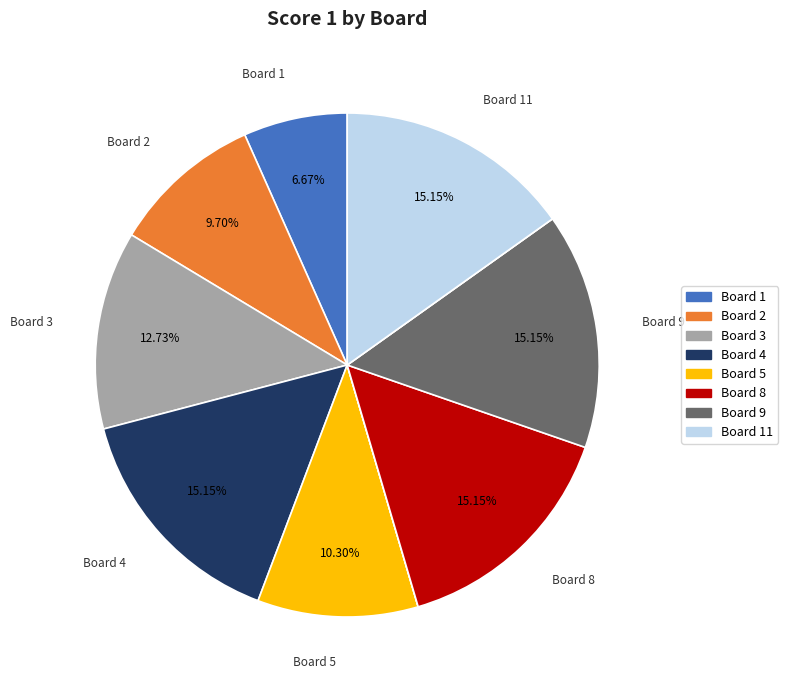

Is there a majority slice in this chart?

No